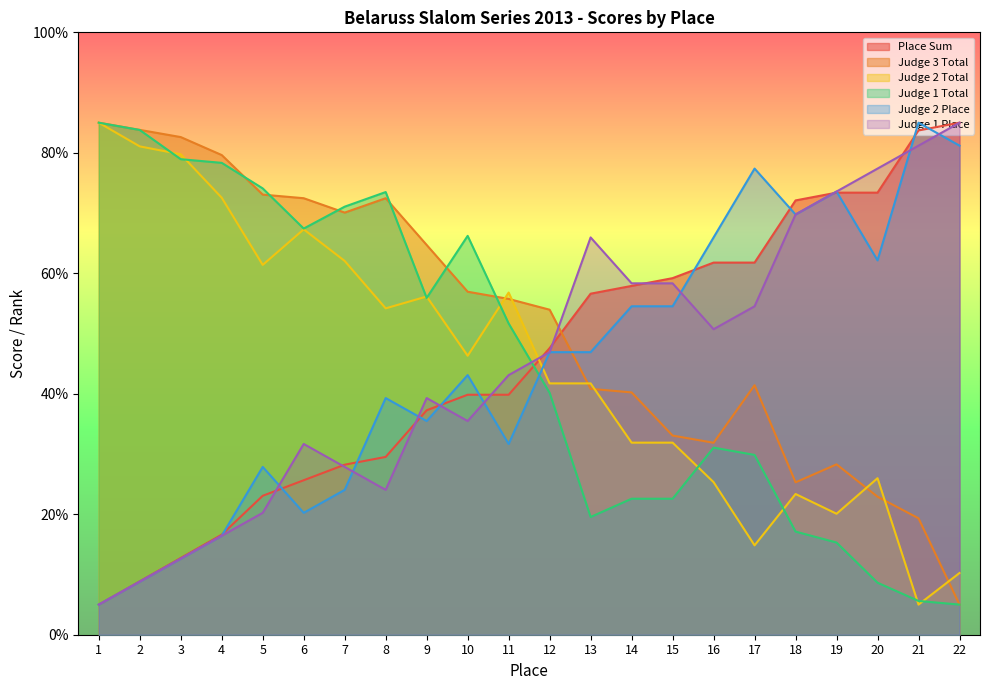

Where is Judge 2 Place nearest to the value 44?

10